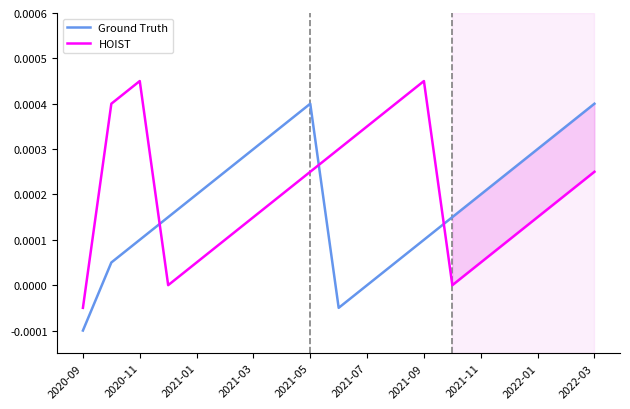

Is the value of HOIST at 2021-03 greater than the value of Ground Truth at 2020-09?

Yes